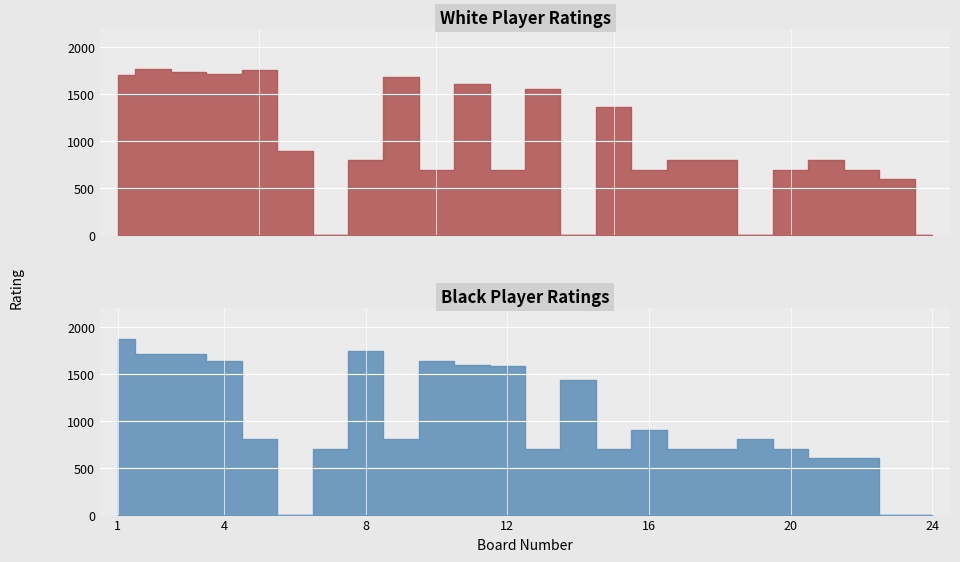

Between which two adjacent categories do Black Rating and White Rating first intersect?

1 and 2